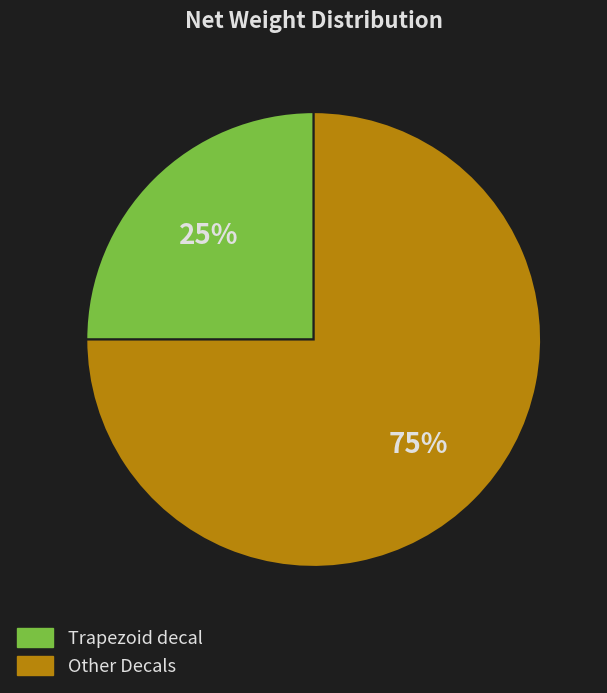

Which category has the smallest portion of the pie?

Trapezoid decal